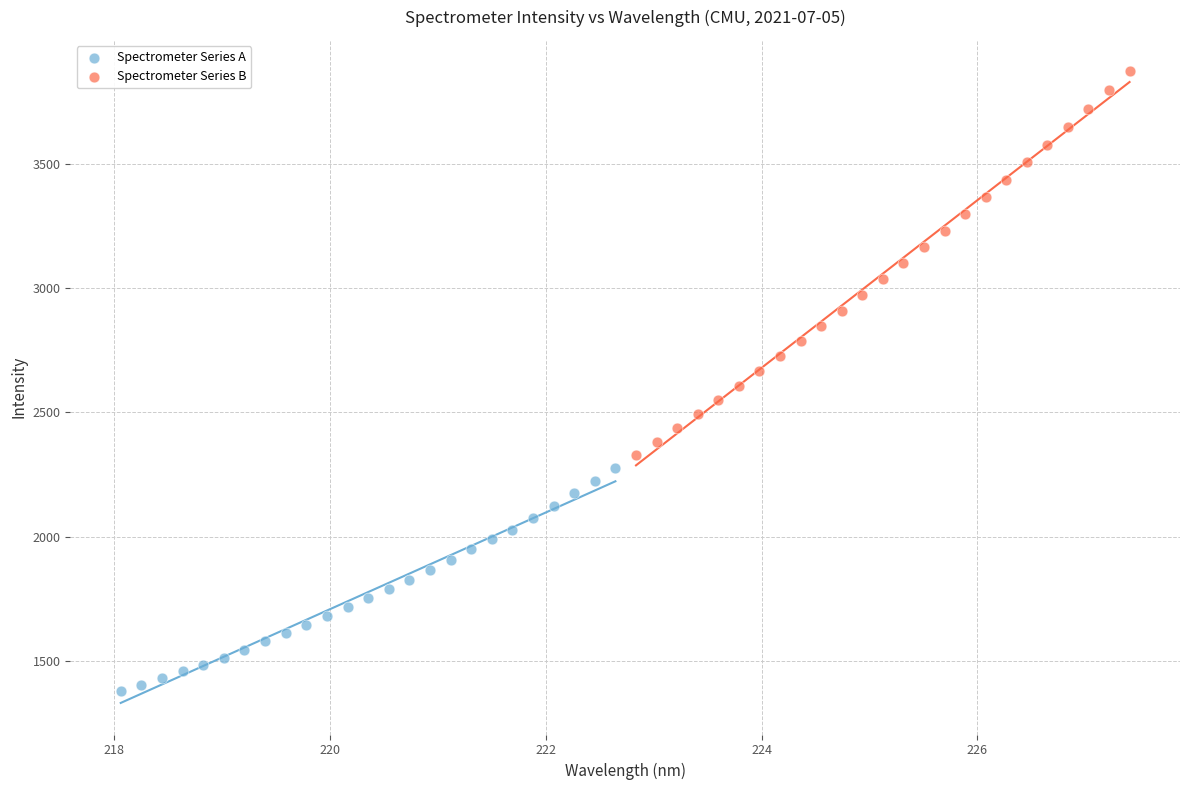

Which series has the widest spread of Y values?

Spectrometer Series B